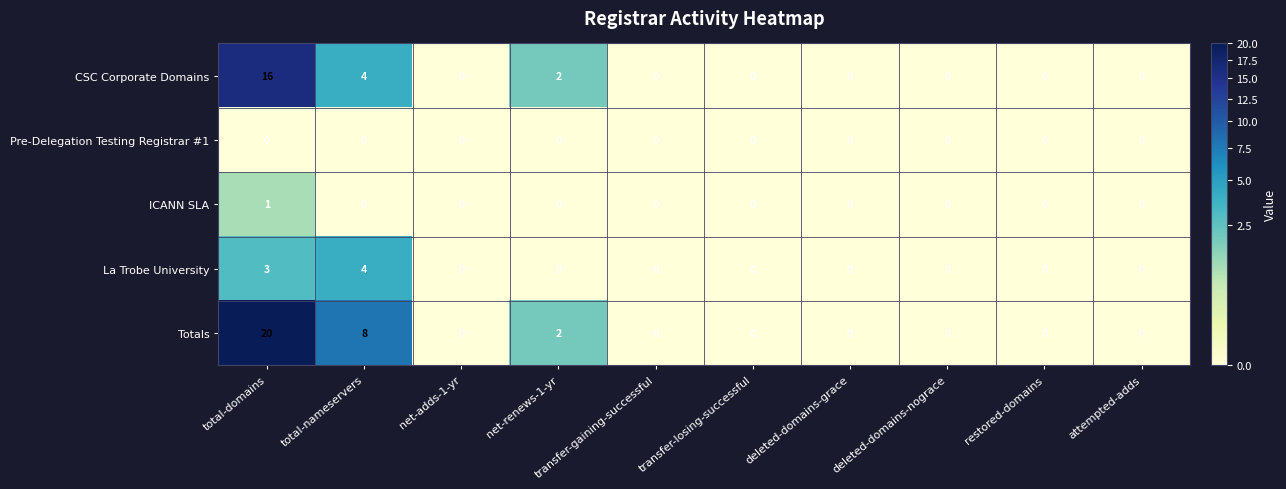

What is the spread (max minus min) of values at total-nameservers?

8